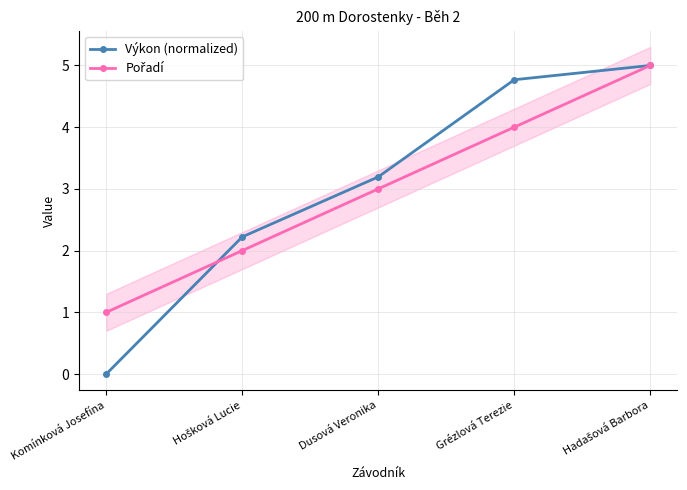

What are all the series names shown in the legend?

Výkon (normalized), Pořadí